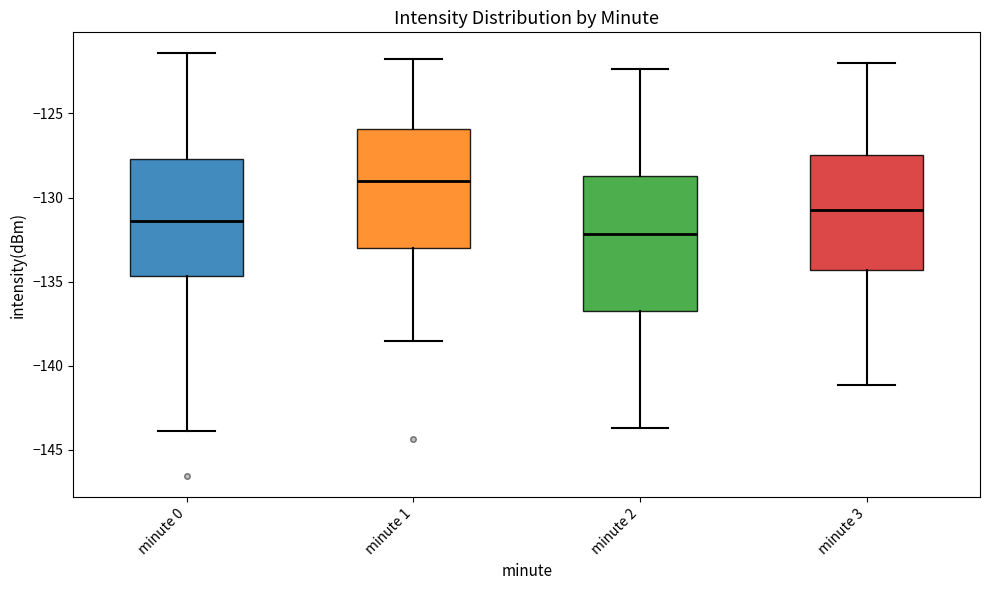

Which box is the tallest, from its lower edge to its upper edge?

minute 2